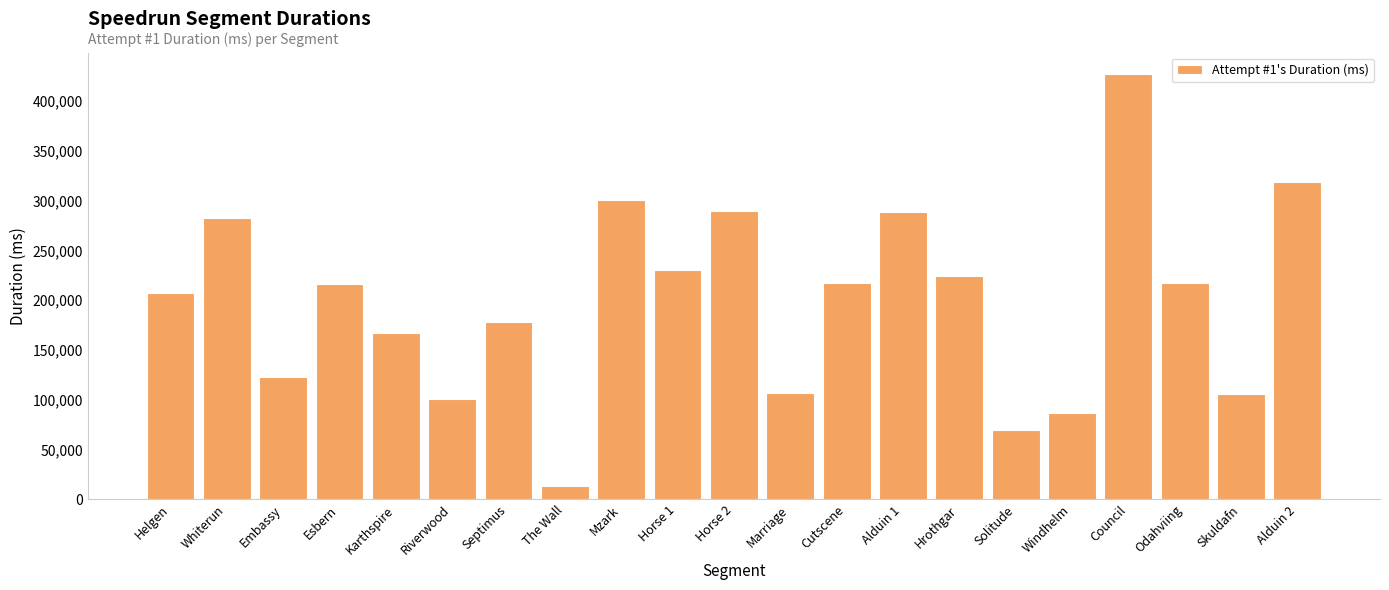

Approximately how many times larger is the value at Cutscene compared to Alduin 2?

0.7